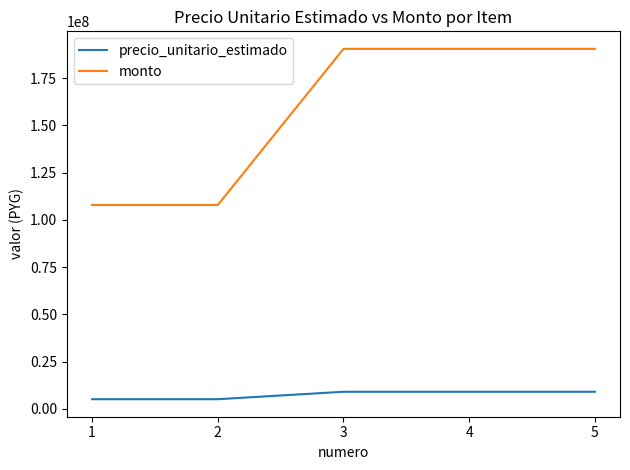

What is the difference between the maximum and minimum values in the precio_unitario_estimado series?

3933300